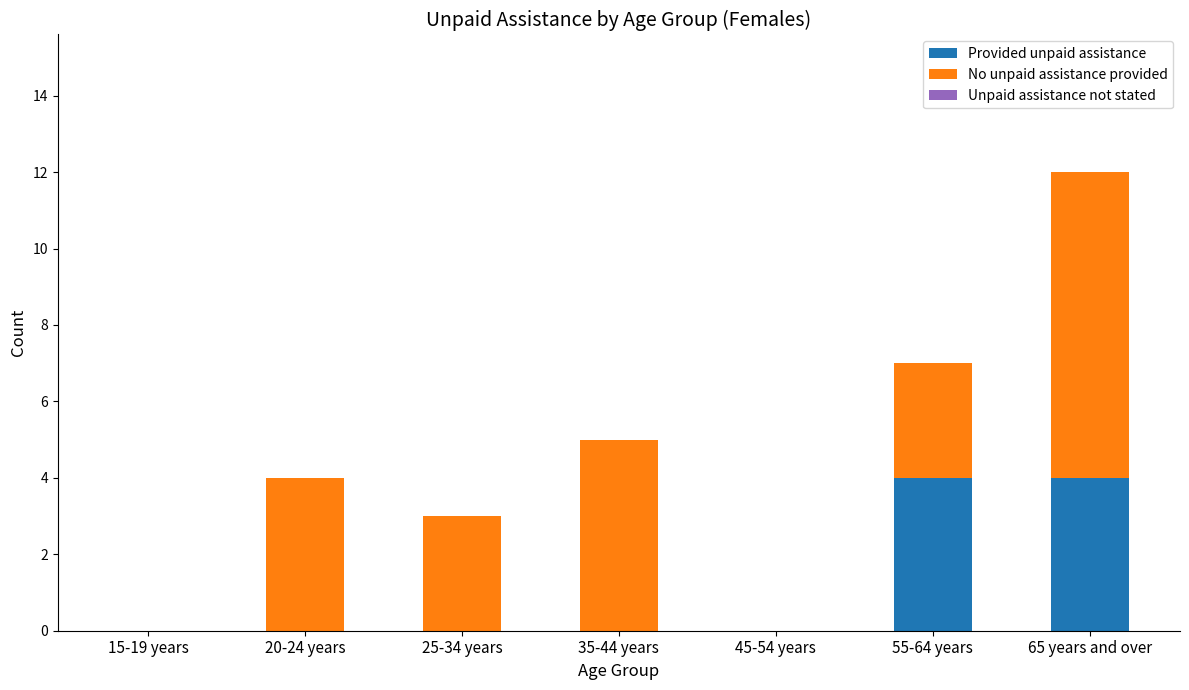

What value does the Provided unpaid assistance series have at 65 years and over?

4